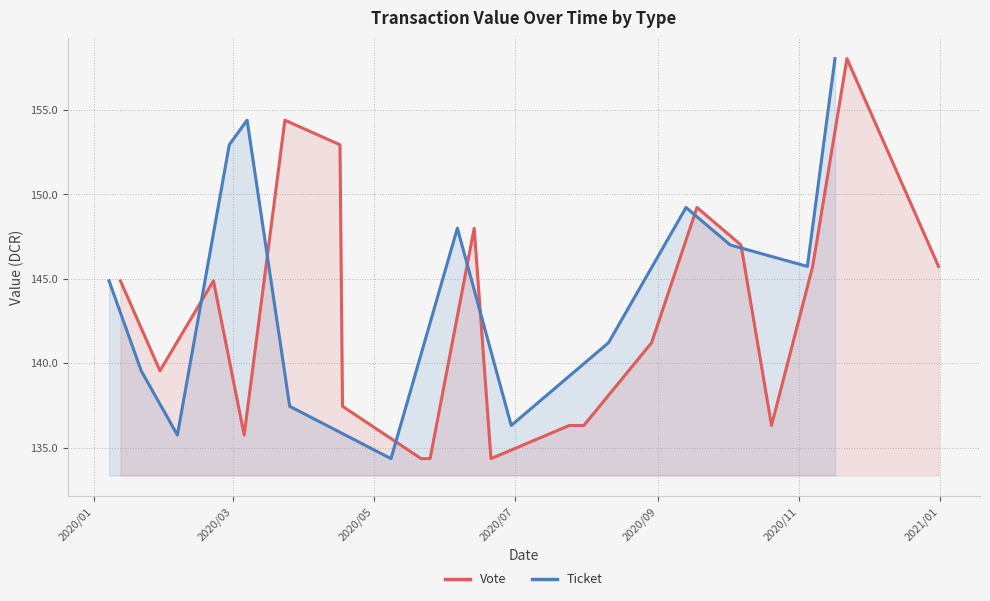

Which series has the largest total across all categories?

Vote